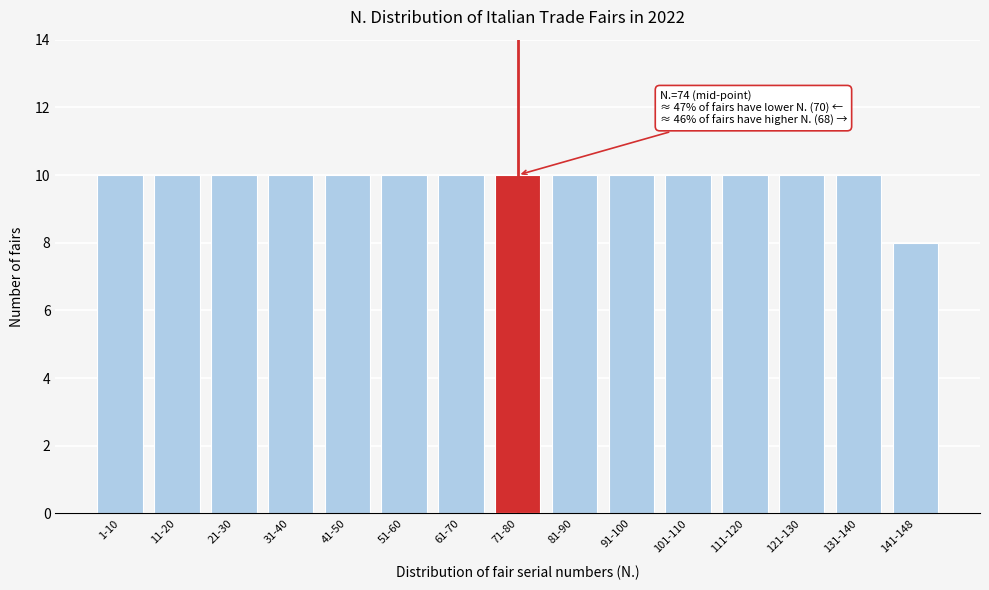

Reading left to right, what are all the values shown in this chart?

1-10=10	11-20=10	21-30=10	31-40=10	41-50=10	51-60=10	61-70=10	71-80=10	81-90=10	91-100=10	101-110=10	111-120=10	121-130=10	131-140=10	141-148=8